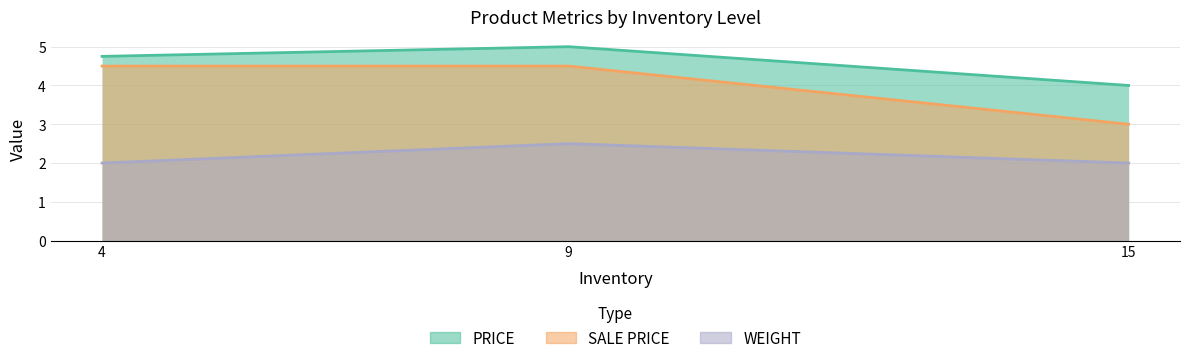

Is the value of WEIGHT at 4 greater than the value of SALE PRICE at 15?

No